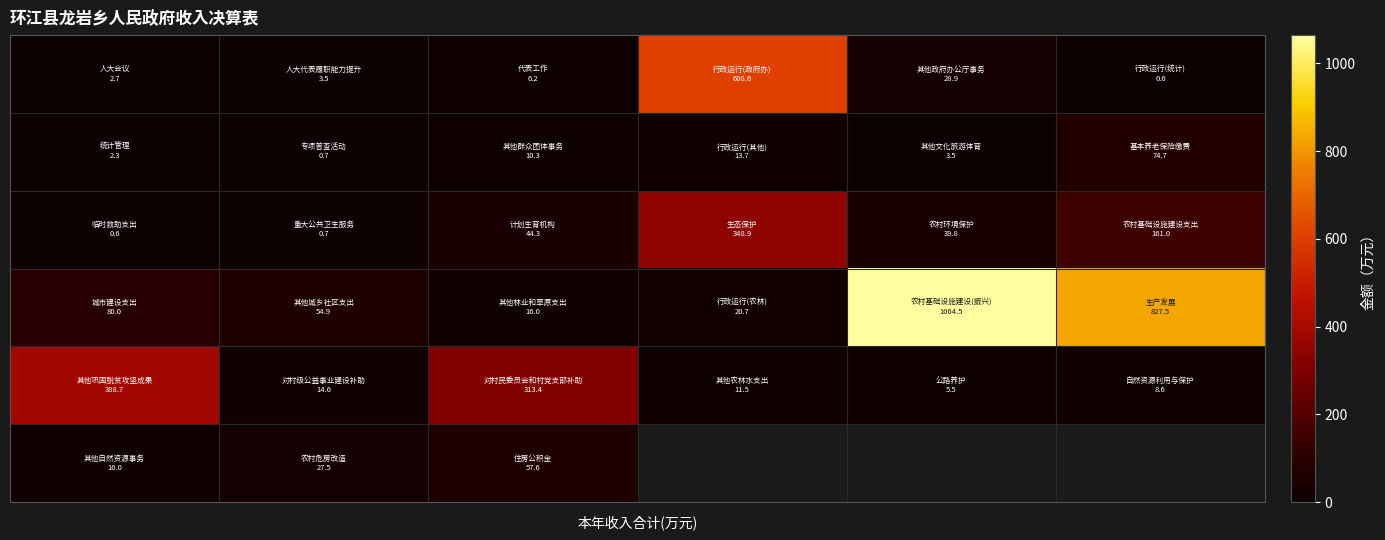

What is the maximum value shown in the chart?

1064.5